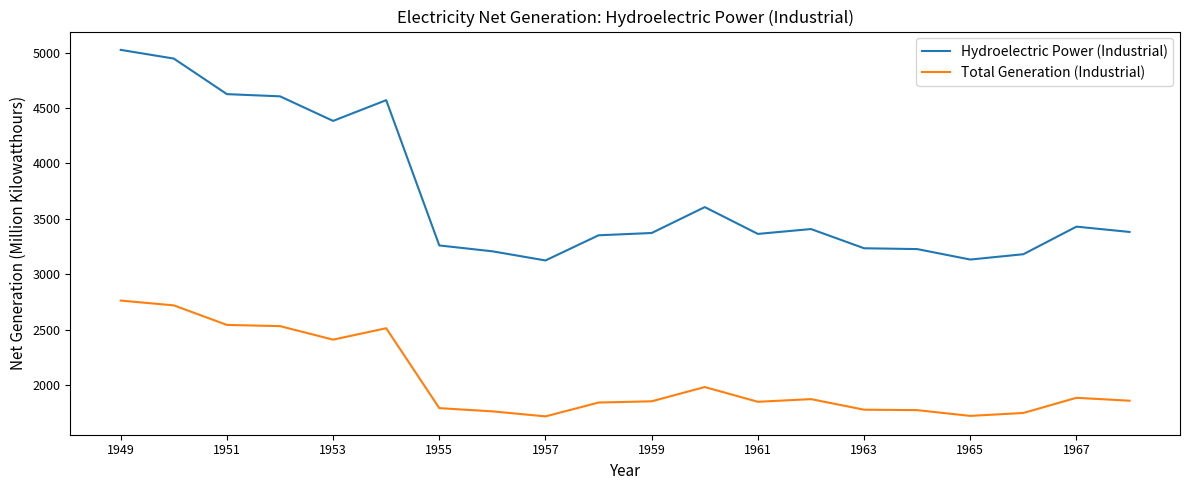

What is the smallest value displayed?

1719.0